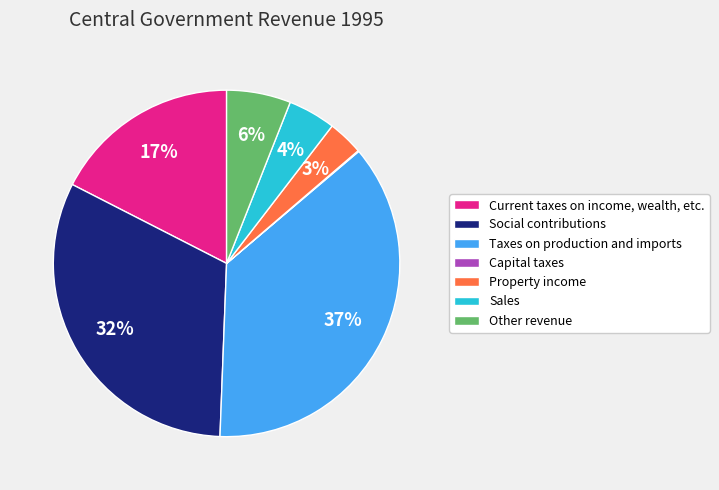

To the nearest percent, what is the average slice percentage?

14%